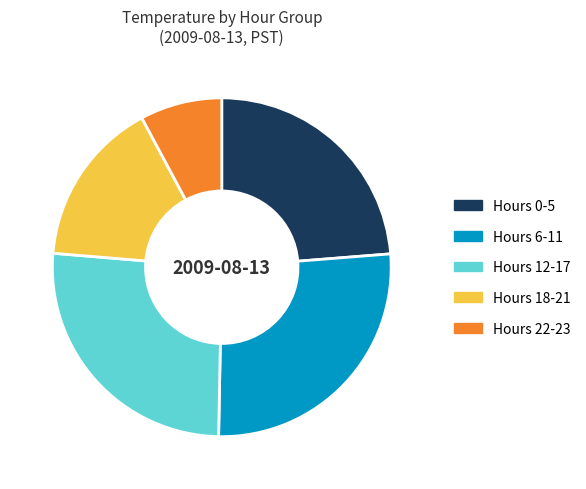

Rank the categories by value from highest to lowest.

Hours 6-11, Hours 12-17, Hours 0-5, Hours 18-21, Hours 22-23